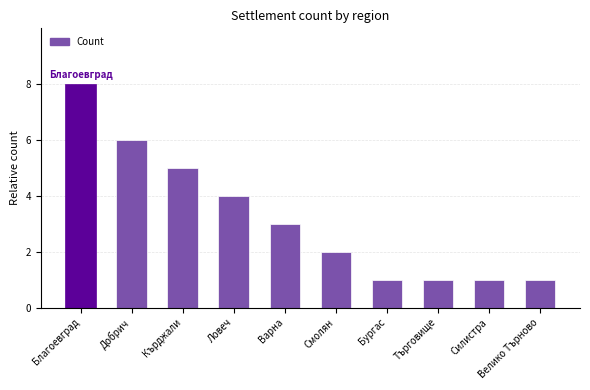

What is the difference between the values at Благоевград and Кърджали?

3